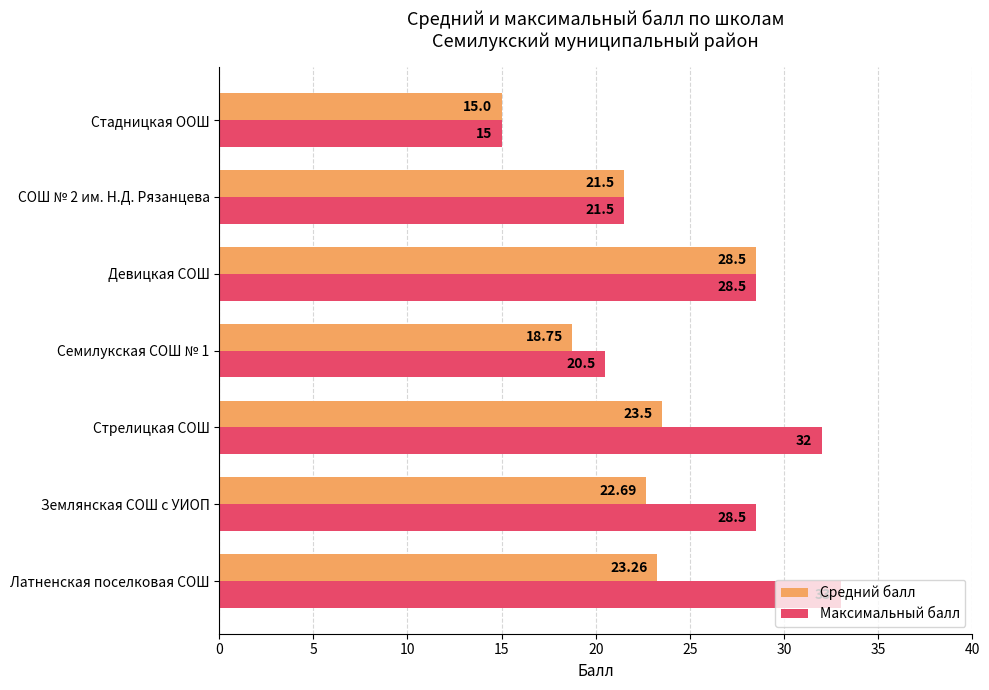

Which series has the widest spread of values?

Максимальный балл